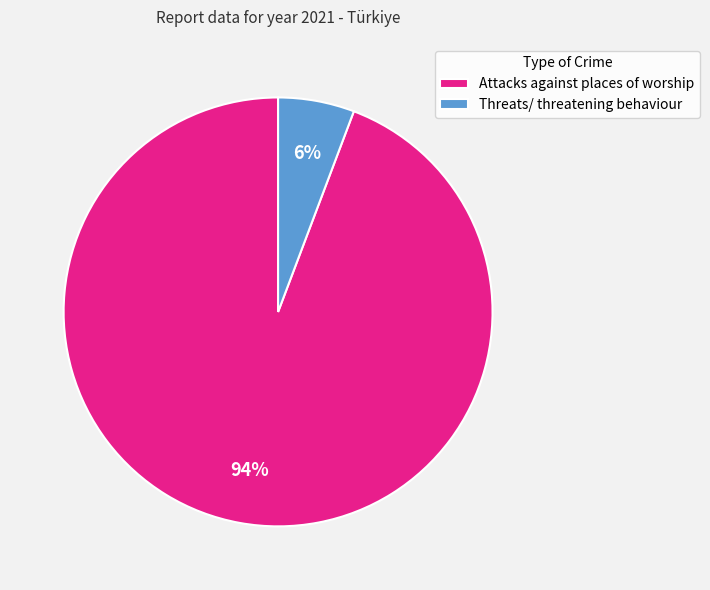

Rank the categories by value from highest to lowest.

Attacks against places of worship, Threats/ threatening behaviour